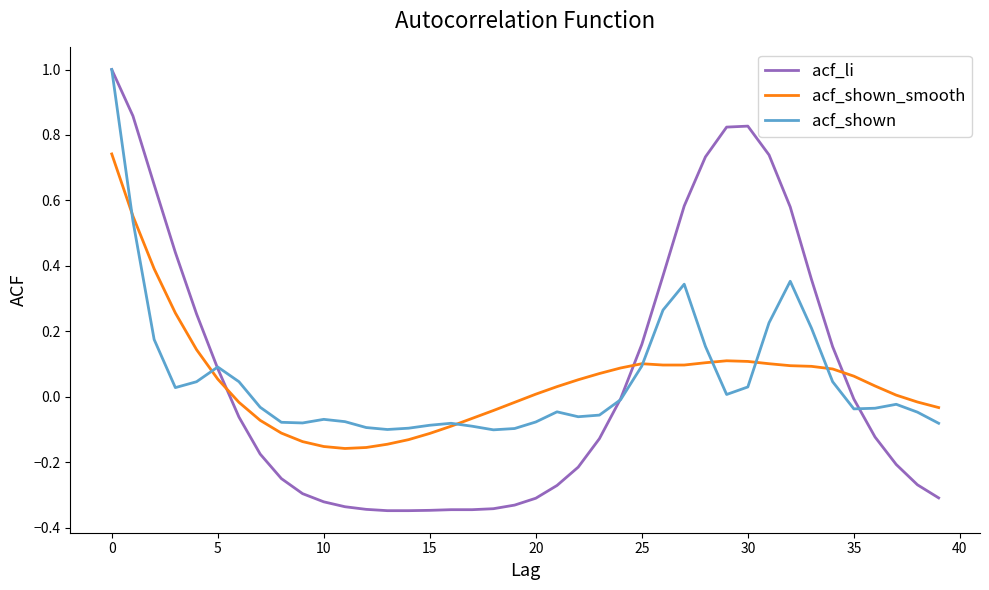

Which series ends up on top after the final intersection of acf_li and acf_shown_smooth?

acf_shown_smooth